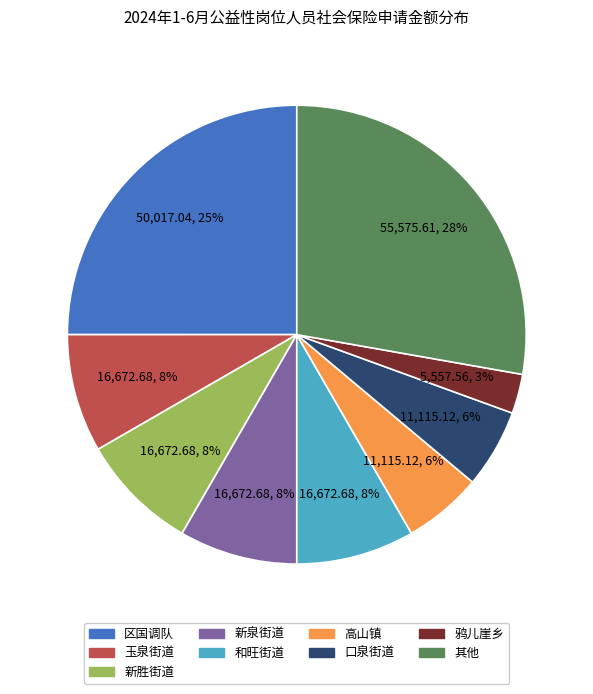

Is there a majority slice in this chart?

No